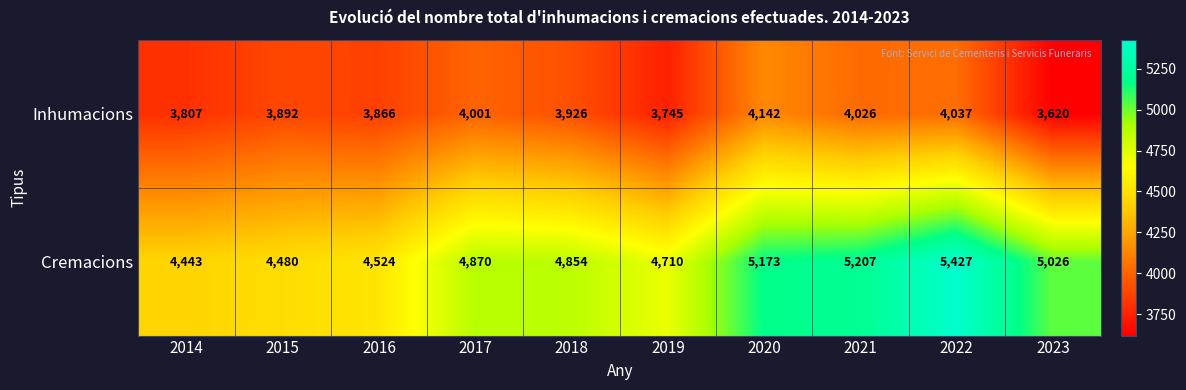

What is the difference between the highest and lowest values at 2015?

588